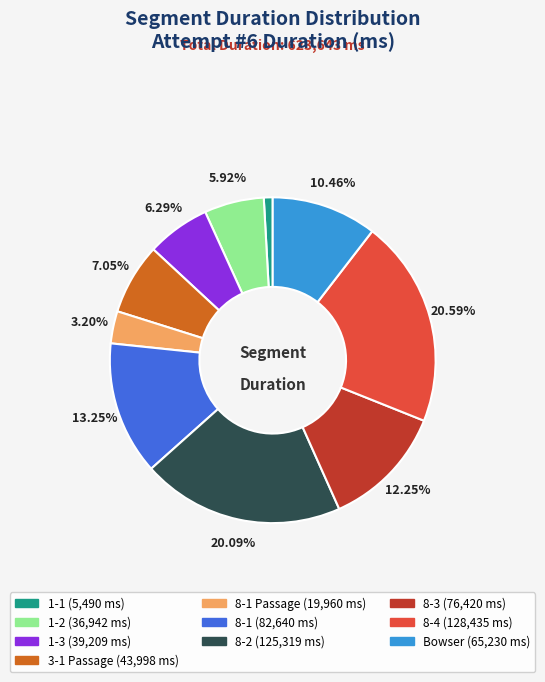

Does any single category account for the majority?

No